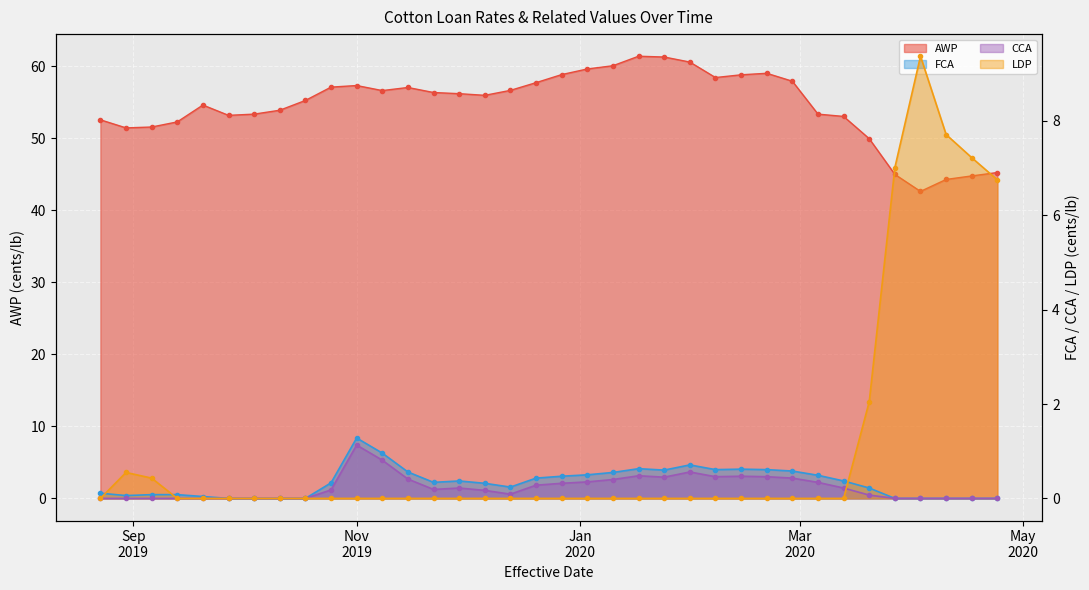

What position from the left is 2019-08-30?

2